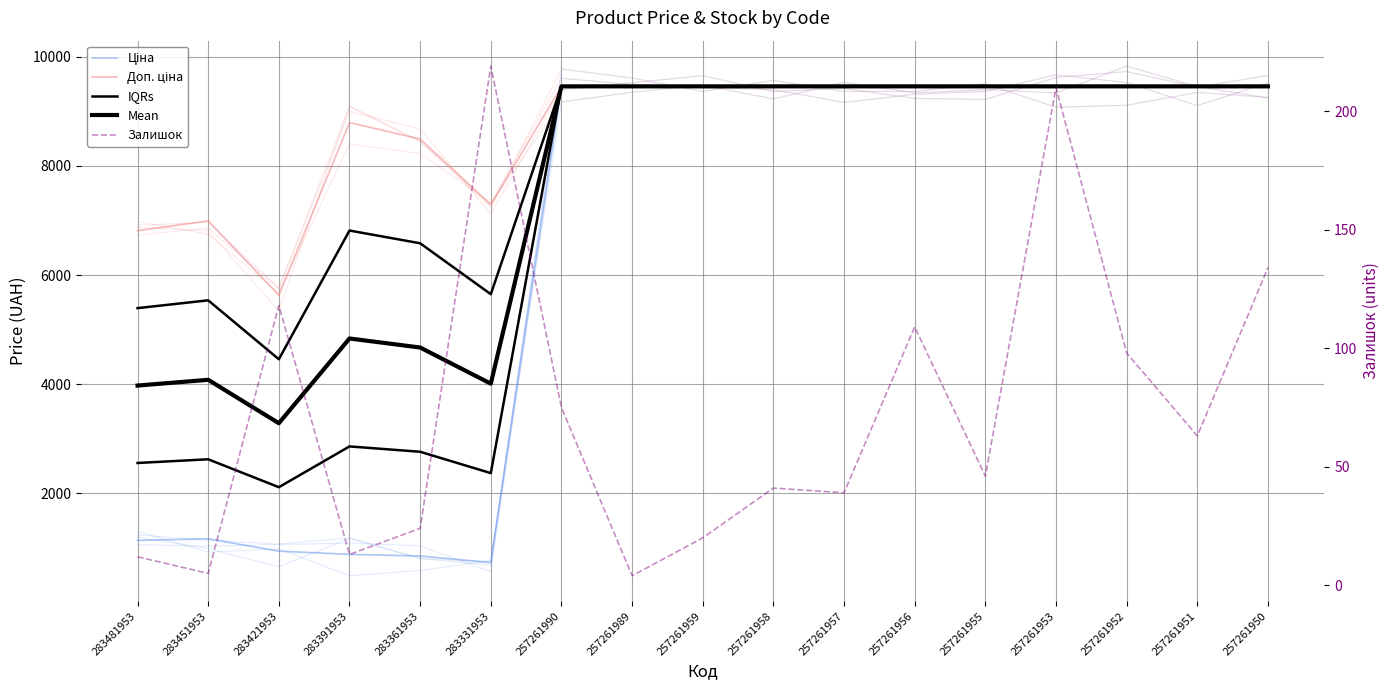

What is the total value across all series at 283361953?

16798.3